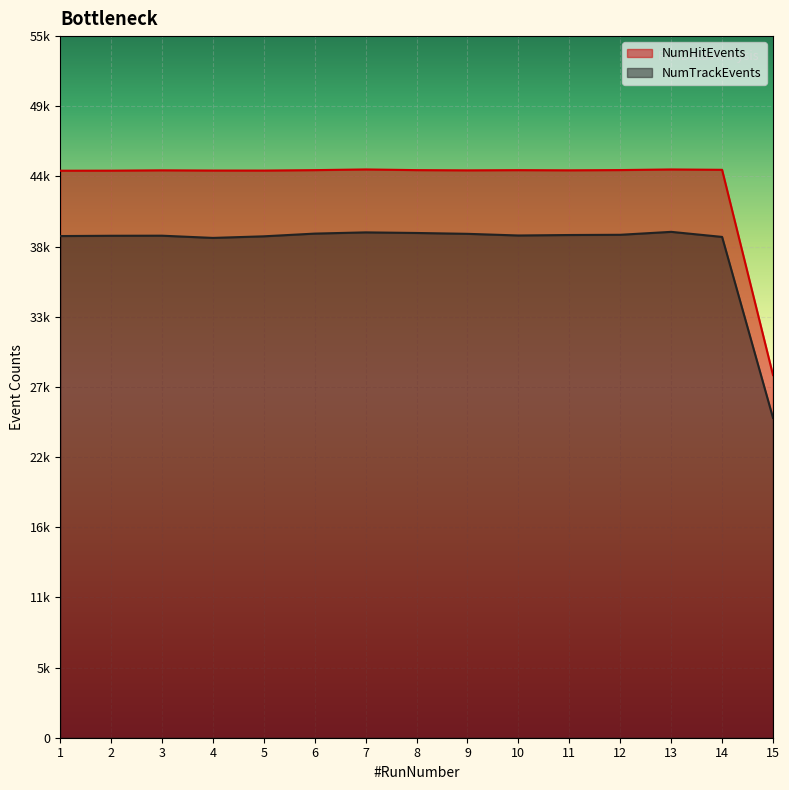

Is it true that NumHitEvents equals 44493 at 10?

True